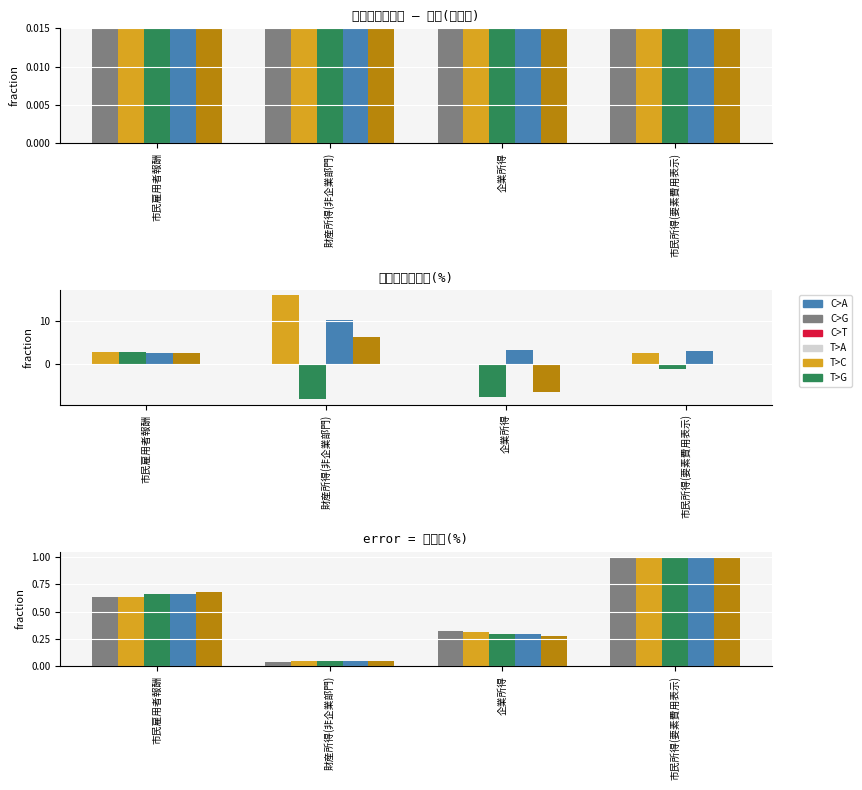

What position from the left is 企業所得?

3